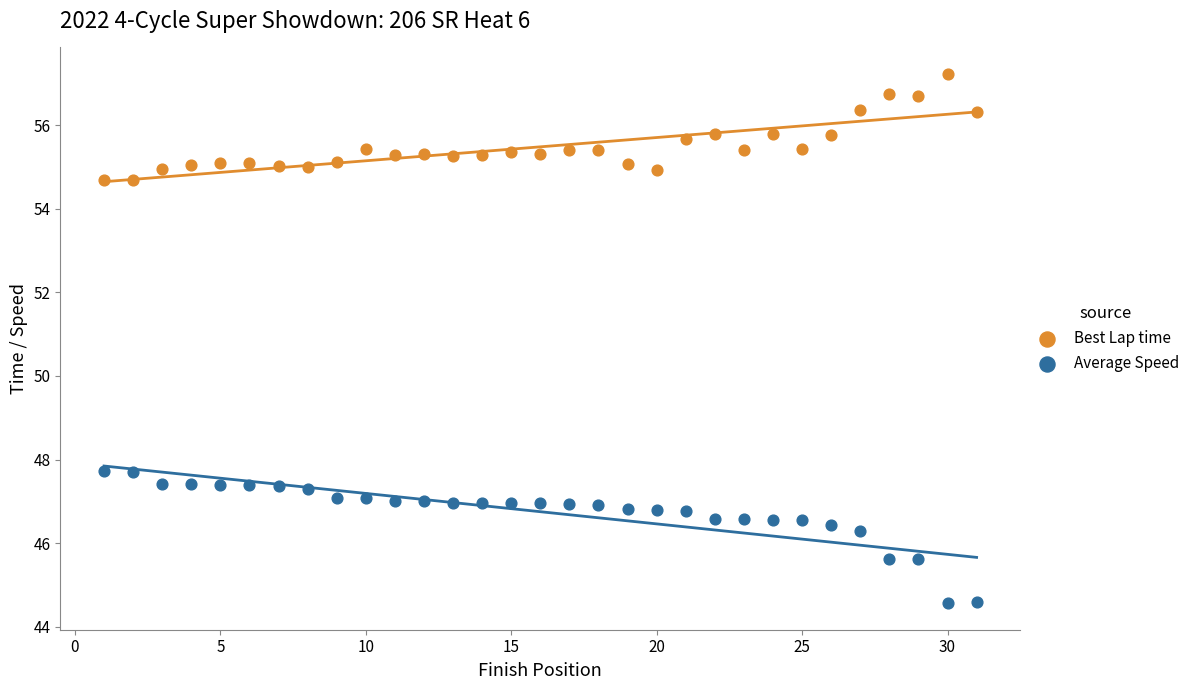

Across all data points, what is the range of Y values (max minus min)?

12.7